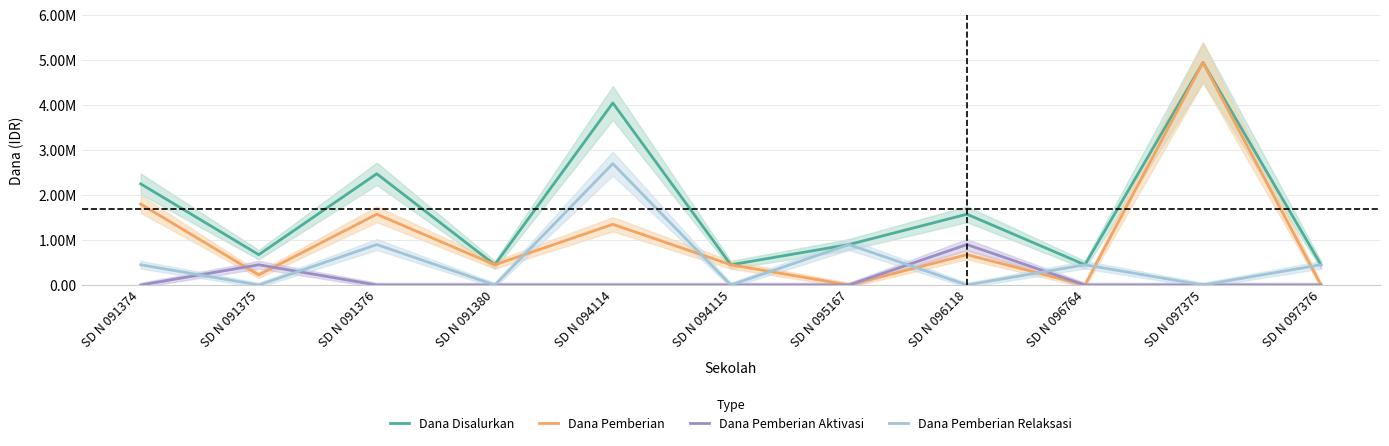

What is the total value across all series at SD N 097376?

900000